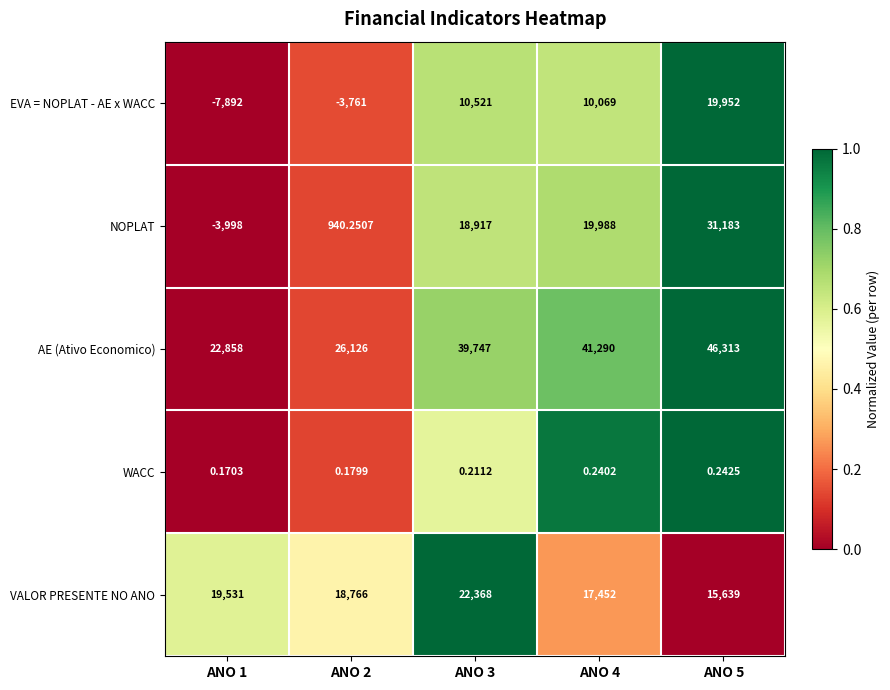

Which series has the largest total across all categories?

AE (Ativo Economico)